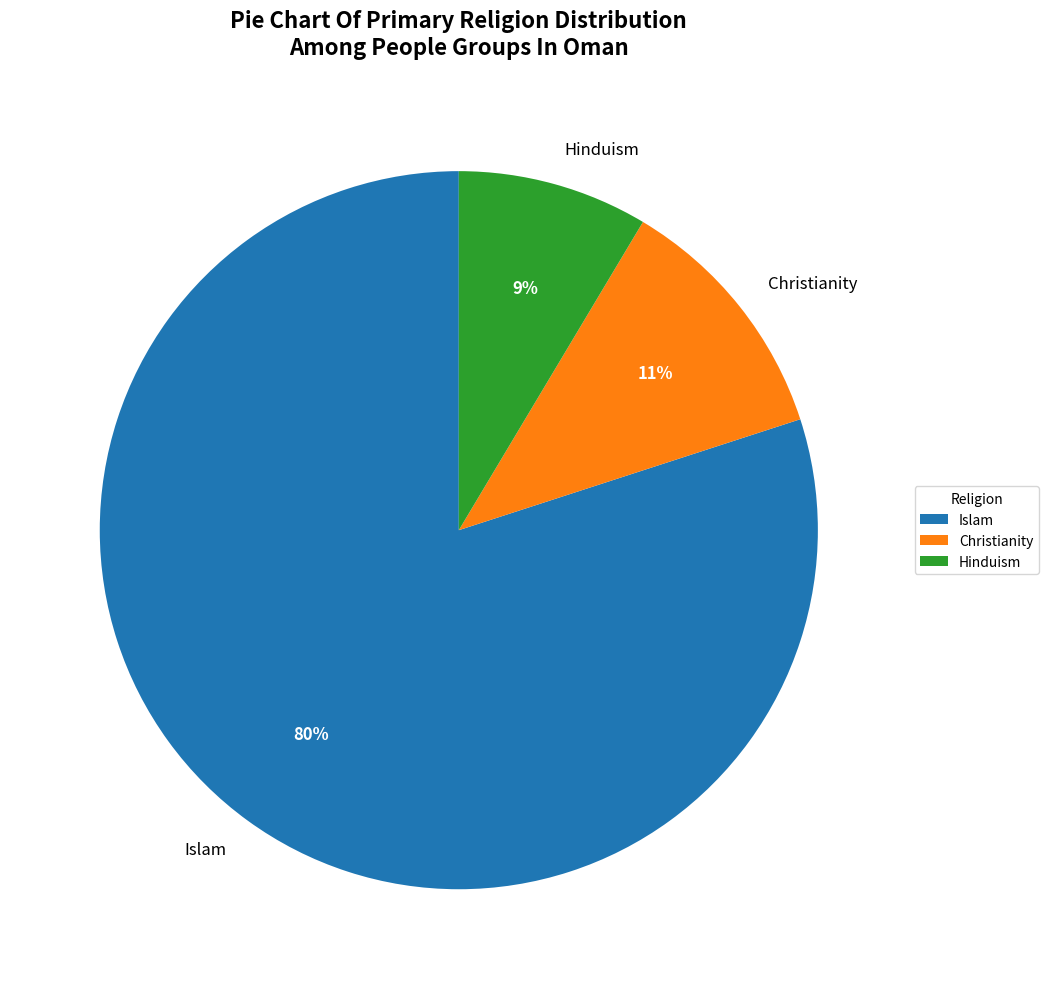

What percentage is the Hinduism slice, to the nearest percent?

9%